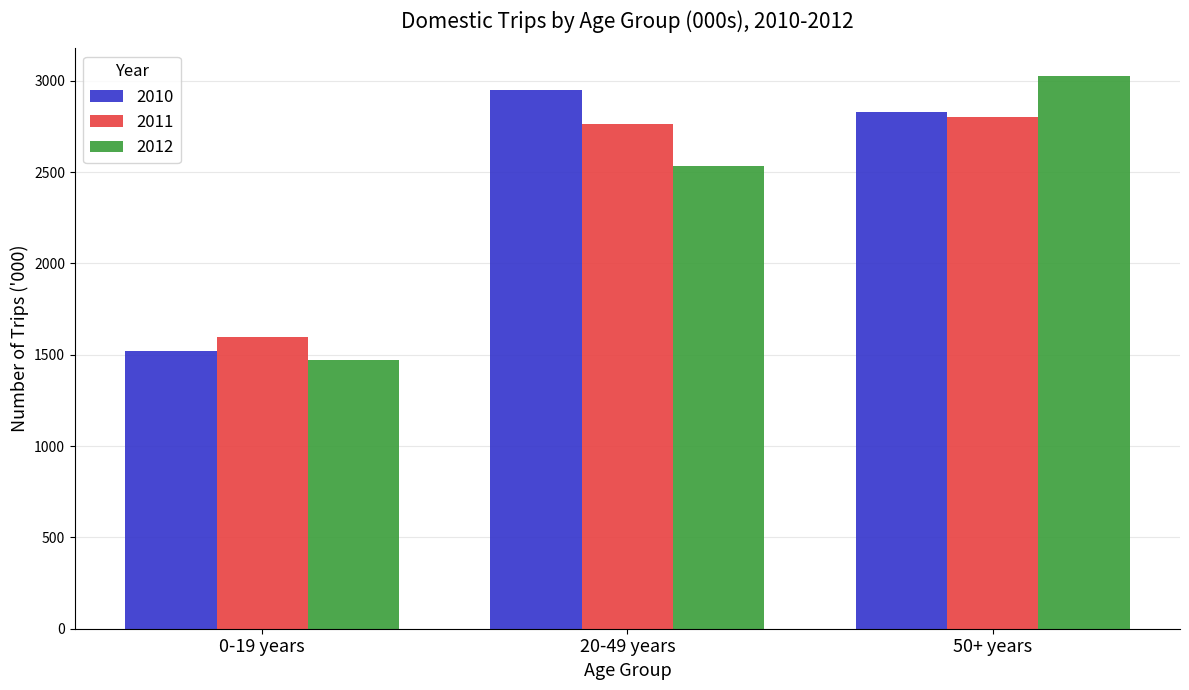

At which label does 2012 reach its minimum?

0-19 years